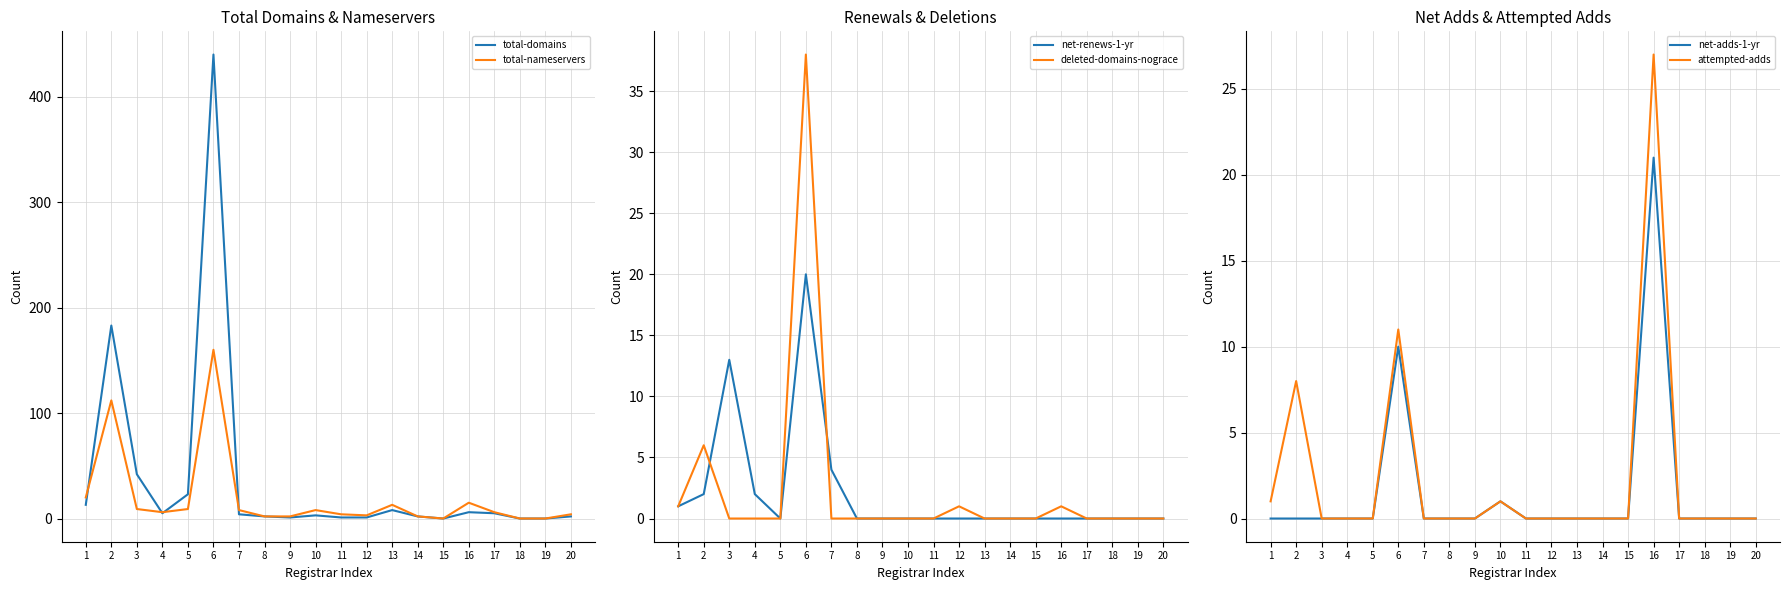

Reading left to right, transcribe all the data shown in this chart.

total-domains: 1=13	2=183	3=42	4=5	5=23	6=440	7=4	8=2	9=1	10=3	11=1	12=1	13=8	14=2	15=0	16=6	17=5	18=0	19=0	20=2
total-nameservers: 1=20	2=112	3=9	4=6	5=9	6=160	7=8	8=2	9=2	10=8	11=4	12=3	13=13	14=2	15=0	16=15	17=6	18=0	19=0	20=4
net-renews-1-yr: 1=1	2=2	3=13	4=2	5=0	6=20	7=4	8=0	9=0	10=0	11=0	12=0	13=0	14=0	15=0	16=0	17=0	18=0	19=0	20=0
deleted-domains-nograce: 1=1	2=6	3=0	4=0	5=0	6=38	7=0	8=0	9=0	10=0	11=0	12=1	13=0	14=0	15=0	16=1	17=0	18=0	19=0	20=0
net-adds-1-yr: 1=0	2=0	3=0	4=0	5=0	6=10	7=0	8=0	9=0	10=1	11=0	12=0	13=0	14=0	15=0	16=21	17=0	18=0	19=0	20=0
attempted-adds: 1=1	2=8	3=0	4=0	5=0	6=11	7=0	8=0	9=0	10=1	11=0	12=0	13=0	14=0	15=0	16=27	17=0	18=0	19=0	20=0